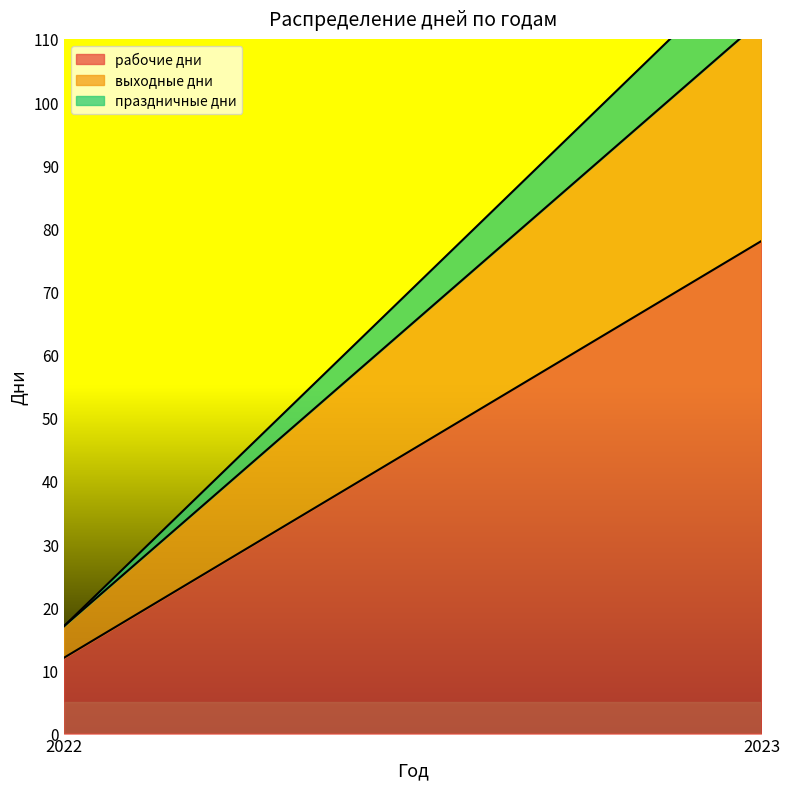

Which series has the largest range (max minus min)?

рабочие дни